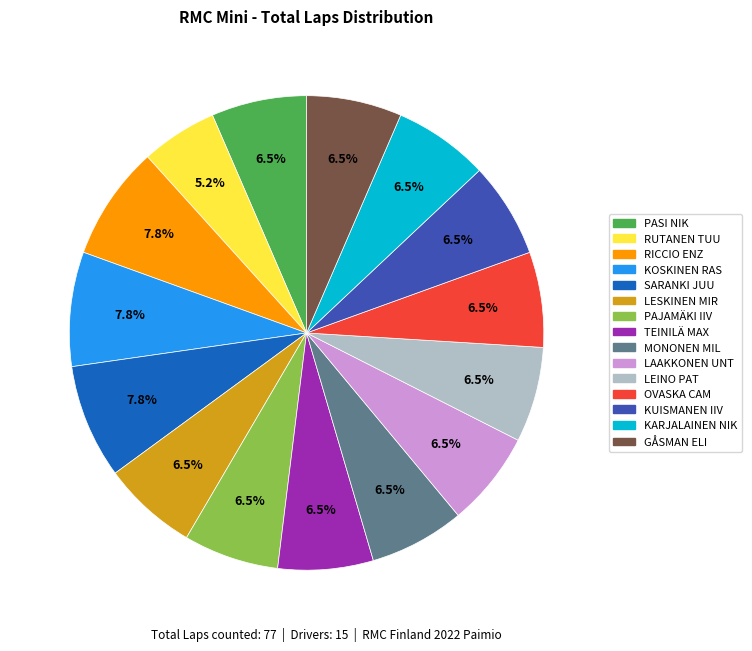

Is there any slice that represents more than half of the pie?

No